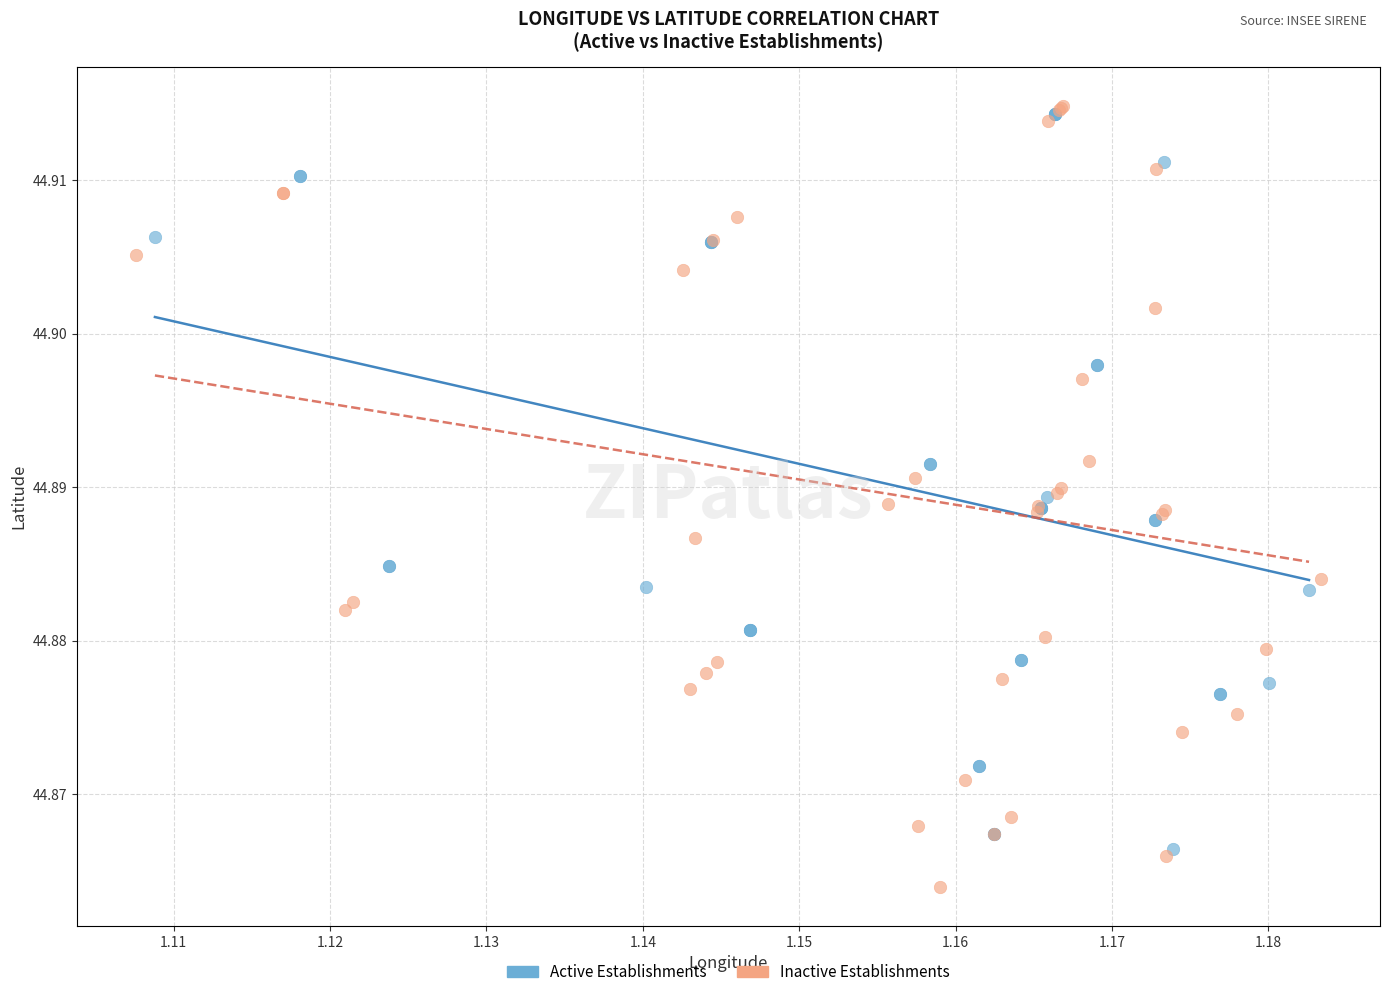

What are all the series names shown in the legend?

Active Establishments, Inactive Establishments